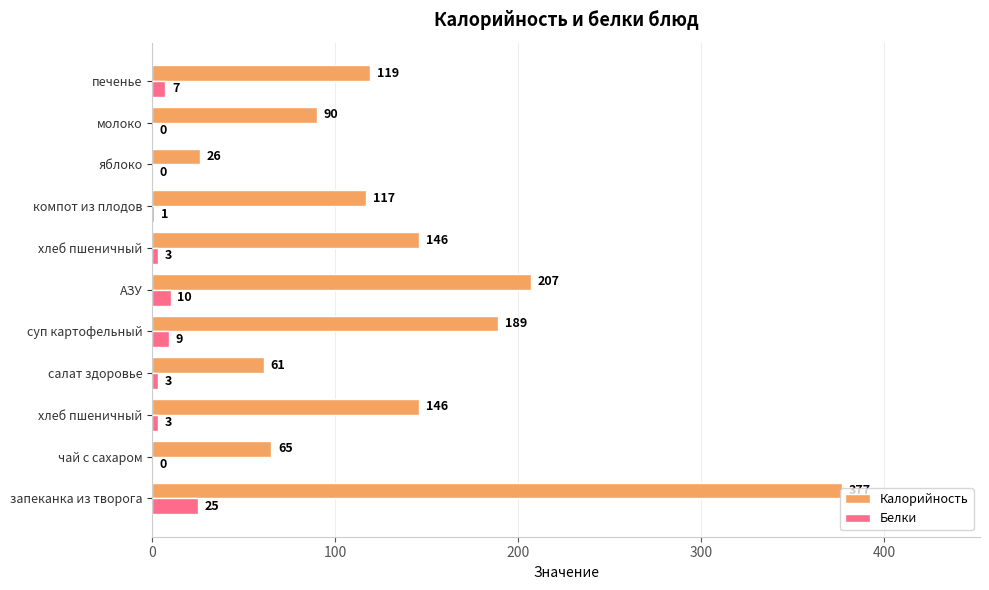

Reading left to right, list all the values displayed in this chart.

Калорийность: 377	65	146	61	189	207	146	117	26	90	119
Белки: 25	0	3	3	9	10	3	1	0	0	7